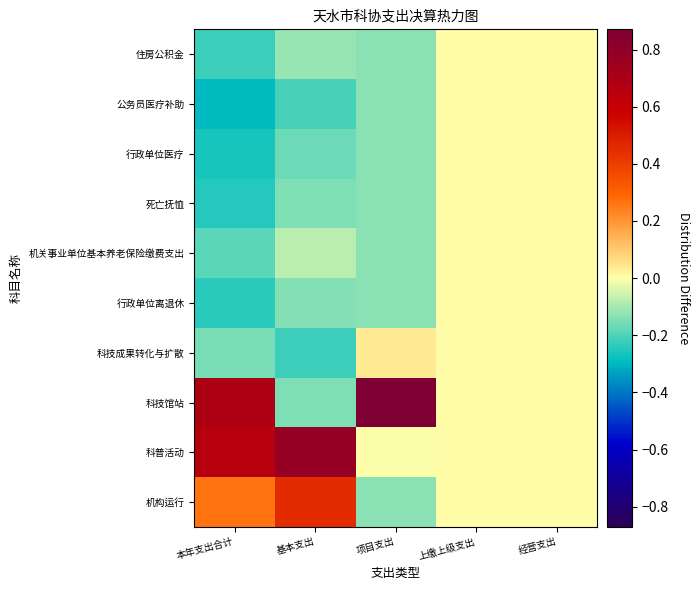

Which category has the highest value across all series?

项目支出